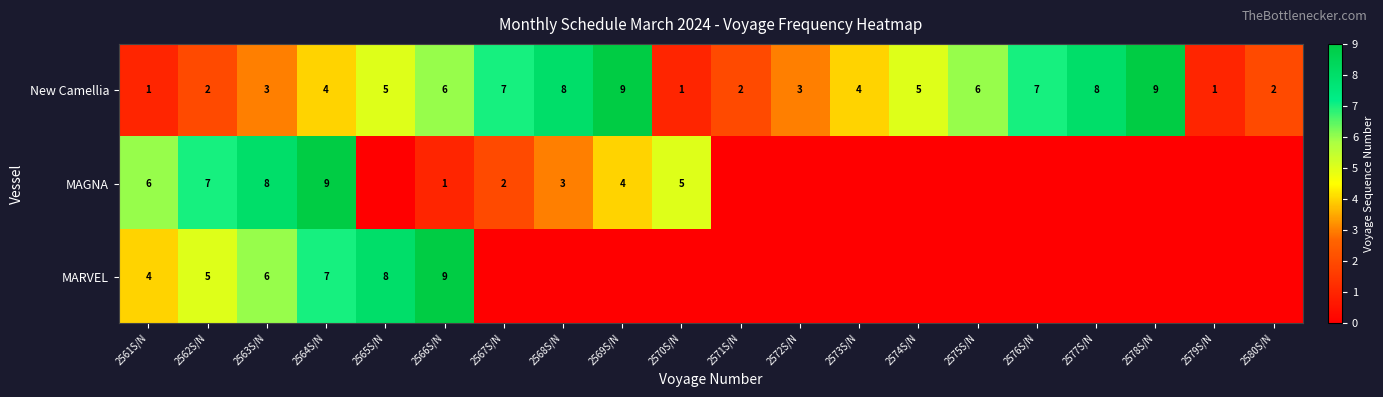

What is the highest value of the New Camellia series?

9